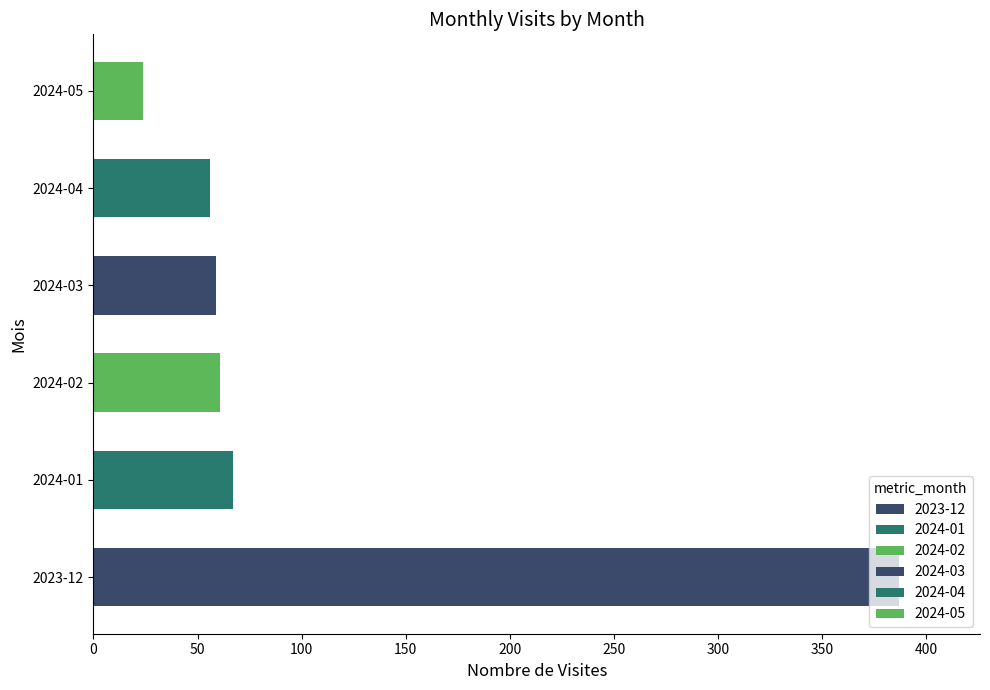

What is the sum of all values?

654